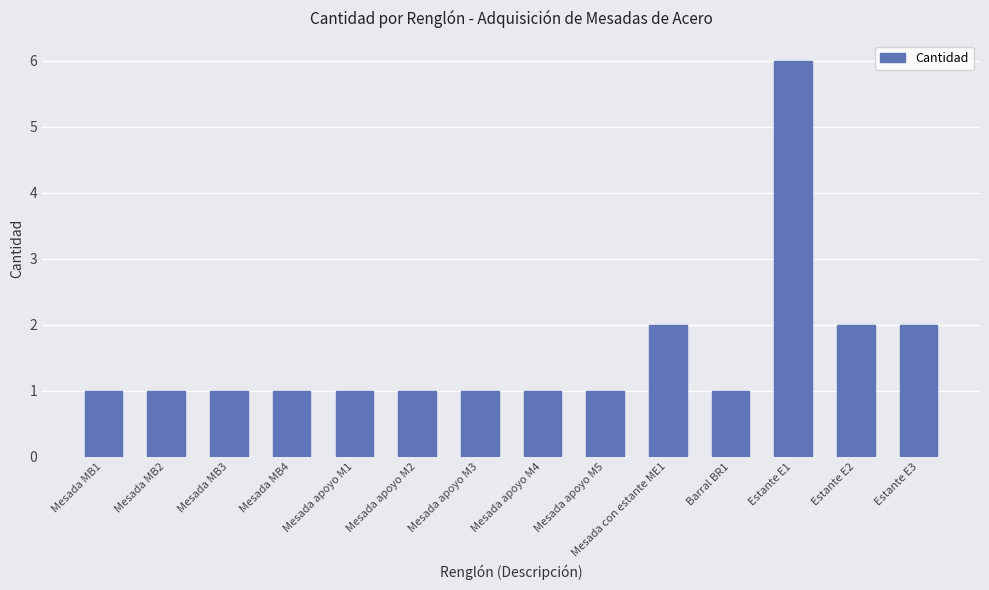

What is the sum of all values?

22